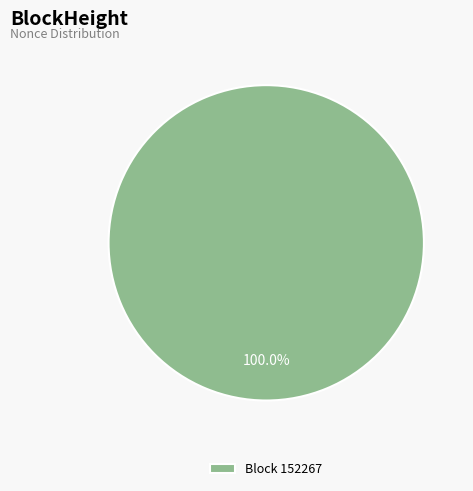

Does any single category account for the majority?

Yes